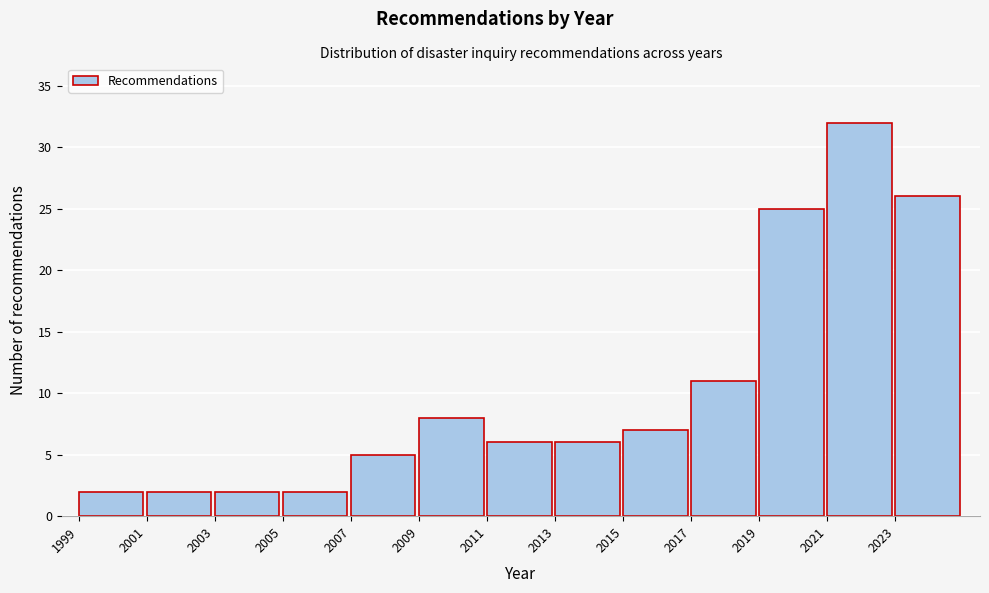

How tall is the bar that spans 2017 to 2019 on the x-axis? The values are not printed on the chart, so give them approximately, as read against the axis.

11